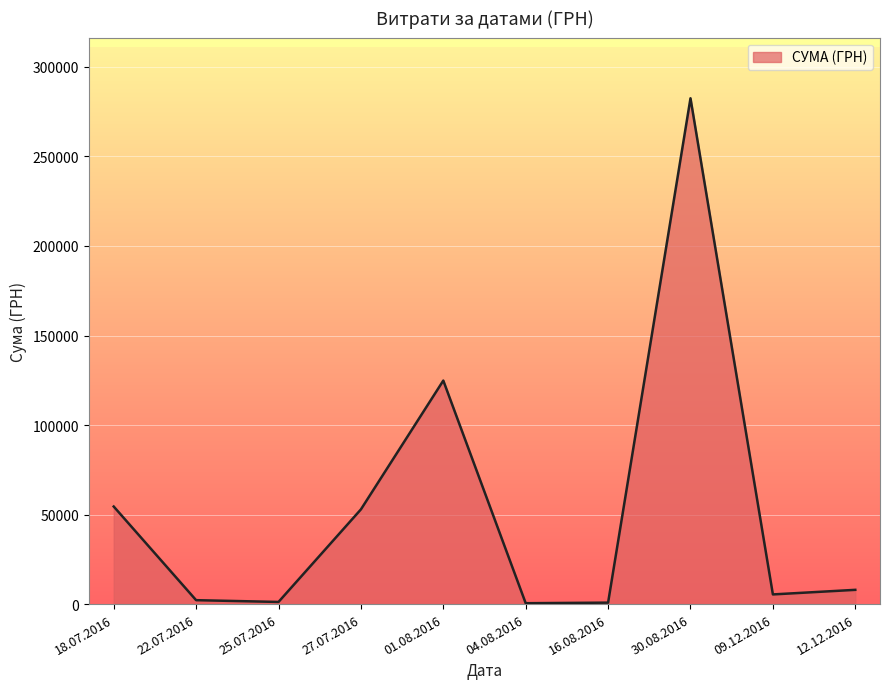

Is it true that the value at 18.07.2016 is 82541.5?

False